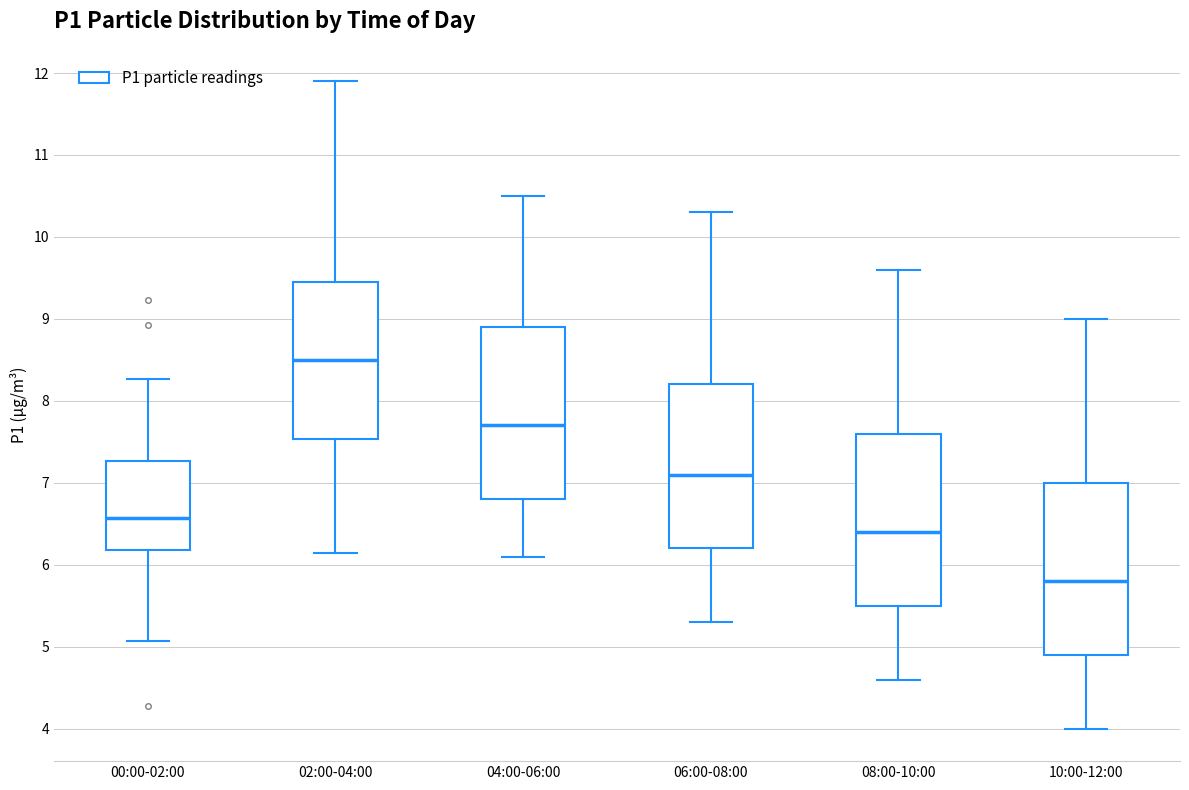

Reading left to right, read every box against the y-axis: the position of its median line, the range the box covers, and the ends of its whiskers. The values are not printed on the chart, so give them approximately, as read against the axis.

00:00-02:00: median 6.6, box 6.2 to 7.3, whiskers 5.1 to 8.3
02:00-04:00: median 8.5, box 7.5 to 9.5, whiskers 6.2 to 11.9
04:00-06:00: median 7.7, box 6.8 to 8.9, whiskers 6.1 to 10.5
06:00-08:00: median 7.1, box 6.2 to 8.2, whiskers 5.3 to 10.3
08:00-10:00: median 6.4, box 5.5 to 7.6, whiskers 4.6 to 9.6
10:00-12:00: median 5.8, box 4.9 to 7.0, whiskers 4.0 to 9.0